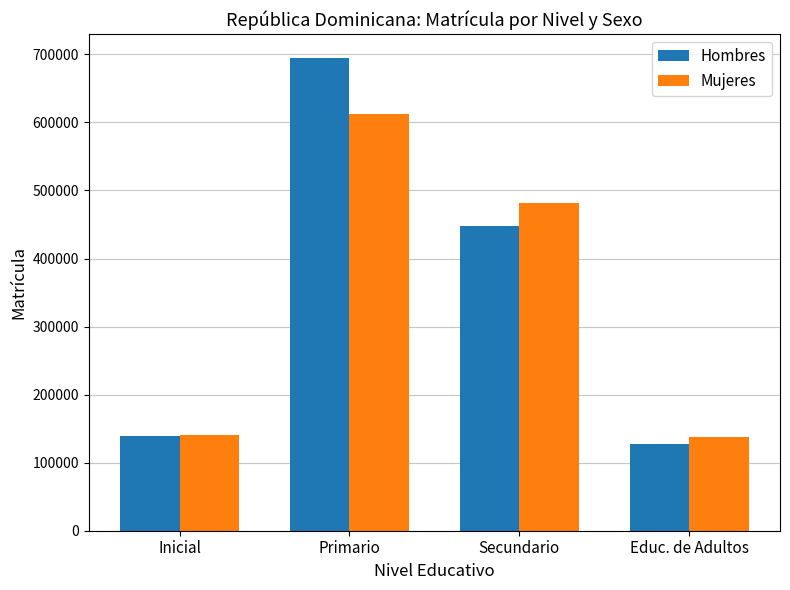

How many bars are there in total?

8